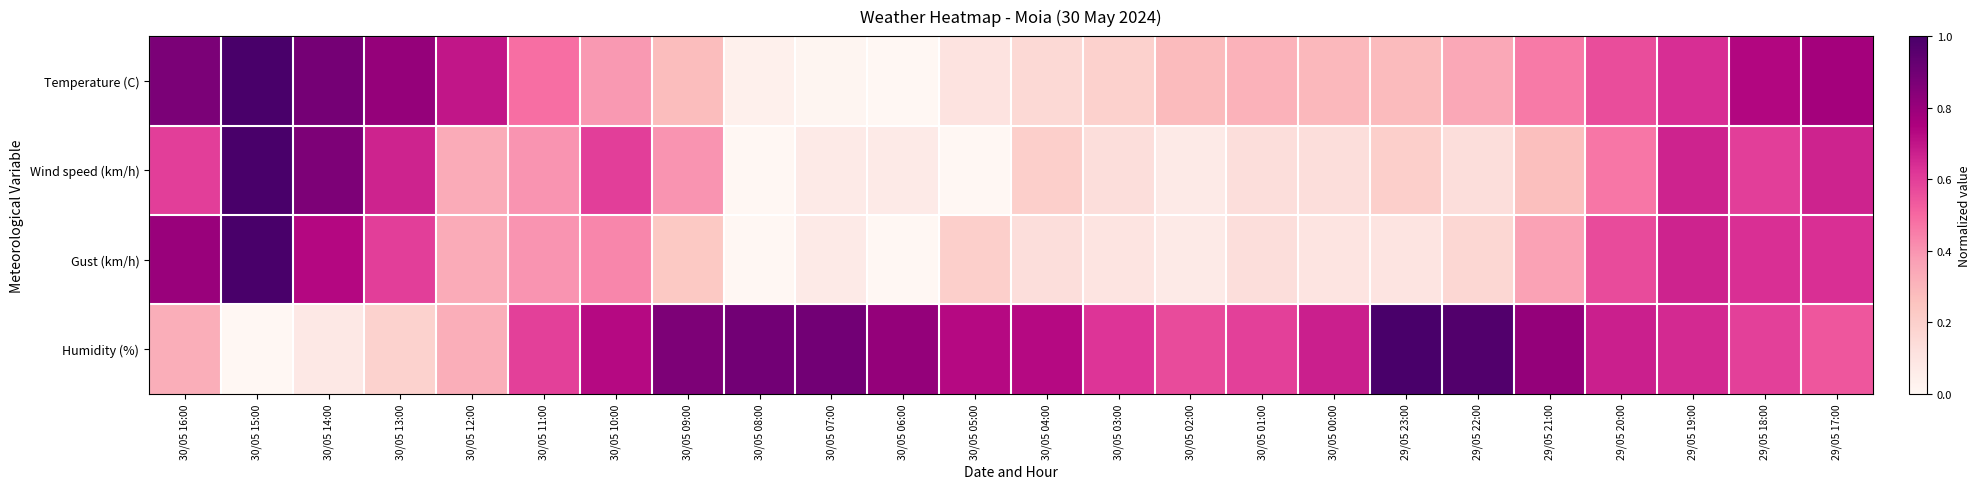

Reading left to right, transcribe all the data shown in this chart.

Temperature (C): 30/05 16:00=0.9	30/05 15:00=1.0	30/05 14:00=0.9	30/05 13:00=0.8	30/05 12:00=0.7	30/05 11:00=0.5	30/05 10:00=0.4	30/05 09:00=0.3	30/05 08:00=0.0	30/05 07:00=0.0	30/05 06:00=0.0	30/05 05:00=0.1	30/05 04:00=0.2	30/05 03:00=0.2	30/05 02:00=0.3	30/05 01:00=0.3	30/05 00:00=0.3	29/05 23:00=0.3	29/05 22:00=0.3	29/05 21:00=0.5	29/05 20:00=0.6	29/05 19:00=0.6	29/05 18:00=0.7	29/05 17:00=0.8
Wind speed (km/h): 30/05 16:00=0.6	30/05 15:00=1.0	30/05 14:00=0.9	30/05 13:00=0.7	30/05 12:00=0.3	30/05 11:00=0.4	30/05 10:00=0.6	30/05 09:00=0.4	30/05 08:00=0.0	30/05 07:00=0.1	30/05 06:00=0.1	30/05 05:00=0.0	30/05 04:00=0.2	30/05 03:00=0.1	30/05 02:00=0.1	30/05 01:00=0.1	30/05 00:00=0.1	29/05 23:00=0.2	29/05 22:00=0.1	29/05 21:00=0.3	29/05 20:00=0.5	29/05 19:00=0.7	29/05 18:00=0.6	29/05 17:00=0.7
Gust (km/h): 30/05 16:00=0.8	30/05 15:00=1.0	30/05 14:00=0.7	30/05 13:00=0.6	30/05 12:00=0.3	30/05 11:00=0.4	30/05 10:00=0.4	30/05 09:00=0.2	30/05 08:00=0.0	30/05 07:00=0.1	30/05 06:00=0.0	30/05 05:00=0.2	30/05 04:00=0.1	30/05 03:00=0.1	30/05 02:00=0.1	30/05 01:00=0.1	30/05 00:00=0.1	29/05 23:00=0.1	29/05 22:00=0.2	29/05 21:00=0.4	29/05 20:00=0.6	29/05 19:00=0.7	29/05 18:00=0.6	29/05 17:00=0.6
Humidity (%): 30/05 16:00=0.3	30/05 15:00=0.0	30/05 14:00=0.1	30/05 13:00=0.2	30/05 12:00=0.3	30/05 11:00=0.6	30/05 10:00=0.7	30/05 09:00=0.9	30/05 08:00=0.9	30/05 07:00=0.9	30/05 06:00=0.8	30/05 05:00=0.7	30/05 04:00=0.7	30/05 03:00=0.6	30/05 02:00=0.6	30/05 01:00=0.6	30/05 00:00=0.7	29/05 23:00=1.0	29/05 22:00=1.0	29/05 21:00=0.8	29/05 20:00=0.7	29/05 19:00=0.6	29/05 18:00=0.6	29/05 17:00=0.5